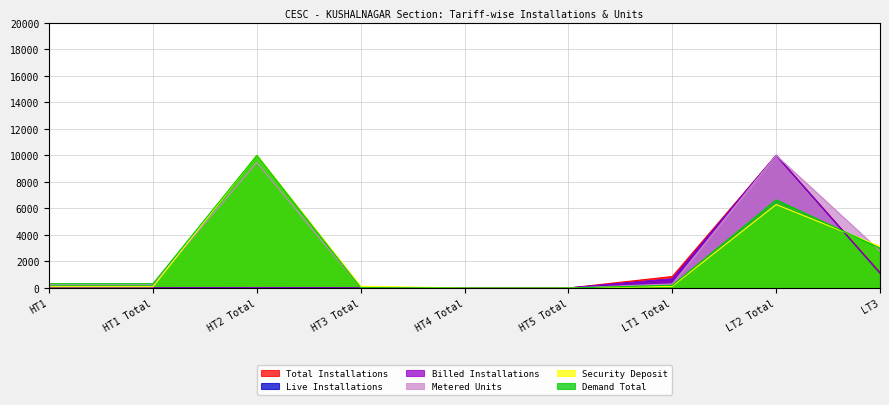

In Metered Units, how many points are higher than both neighbors (excluding endpoints)?

2